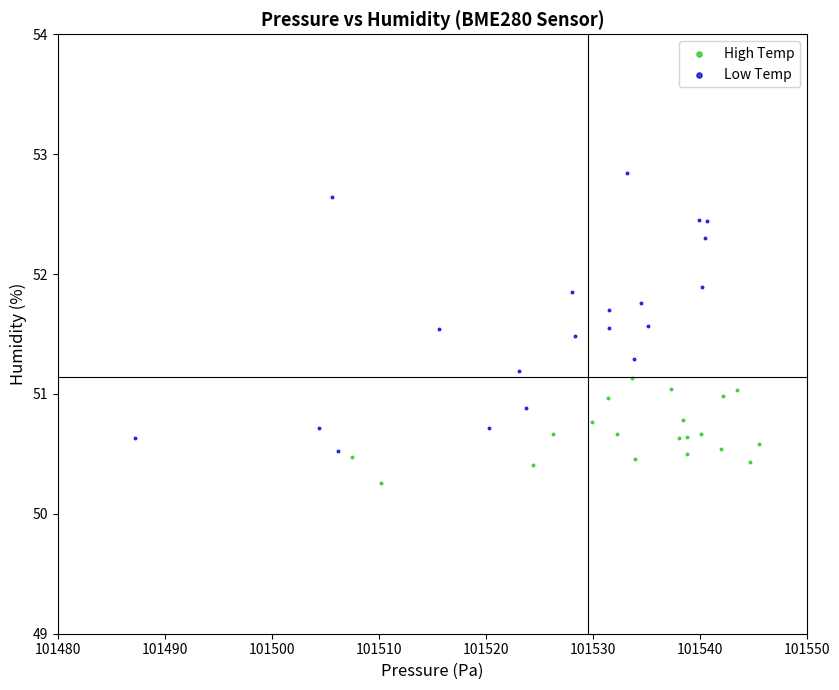

Which series has the largest Y range (max minus min)?

Low Temp